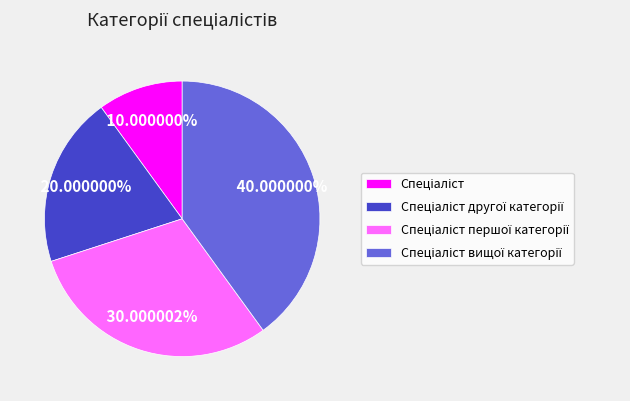

Does any single category account for the majority?

No